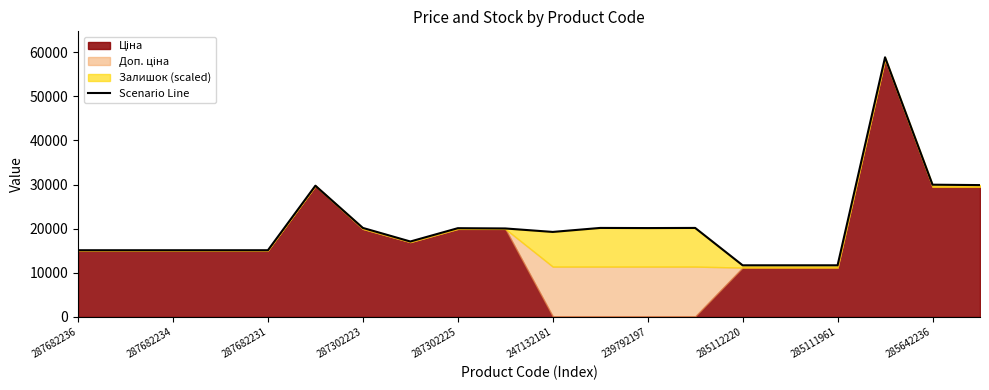

Read the value at 17.

58849.6